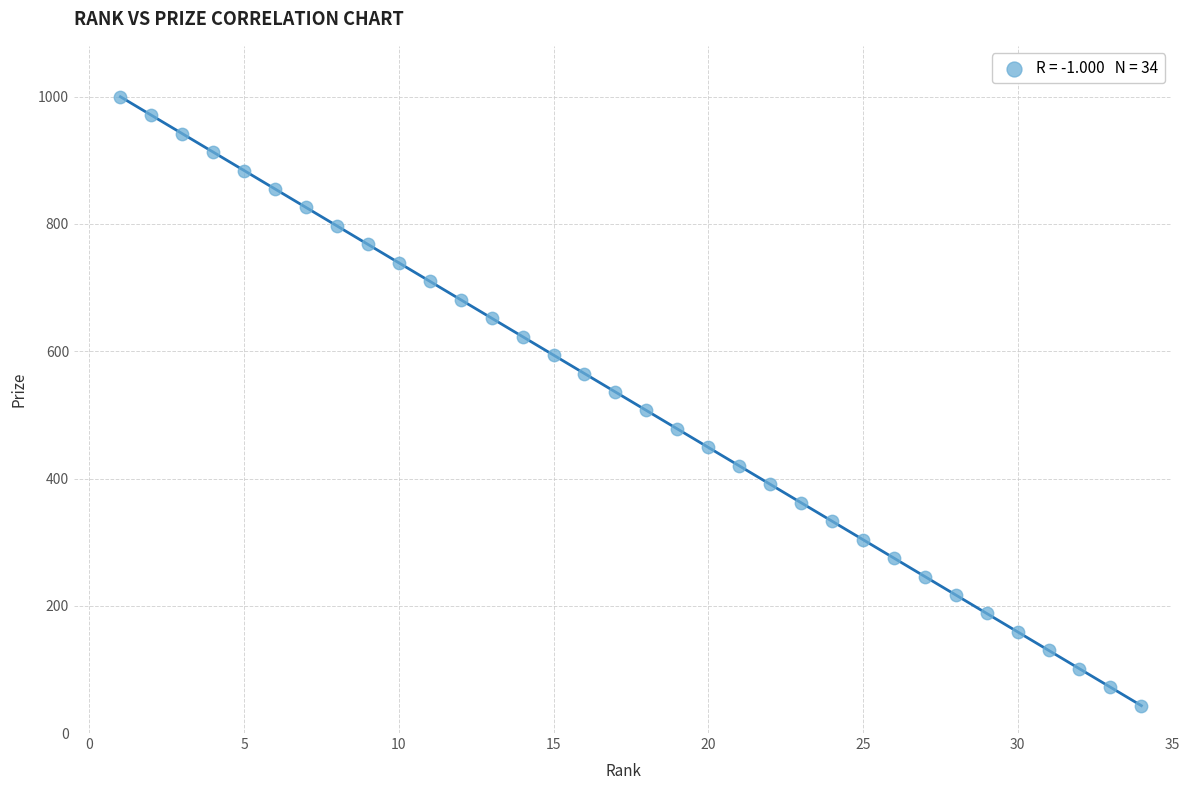

What is the range of Y values (max minus min)?

957